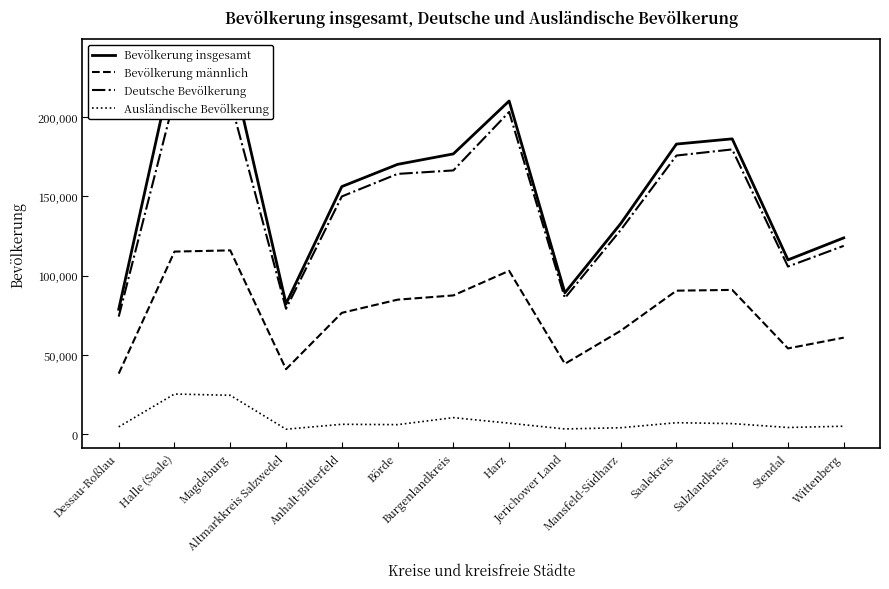

At which category is the sum across all series the highest?

Halle (Saale)